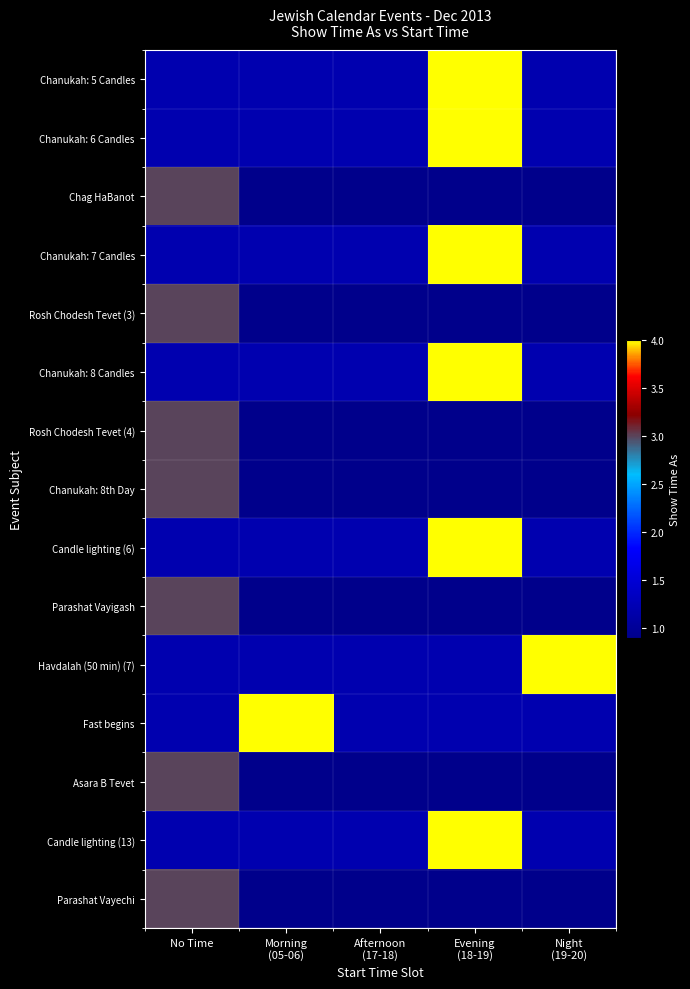

Which has a higher value, Evening
(18-19) or Night
(19-20)?

Evening
(18-19)